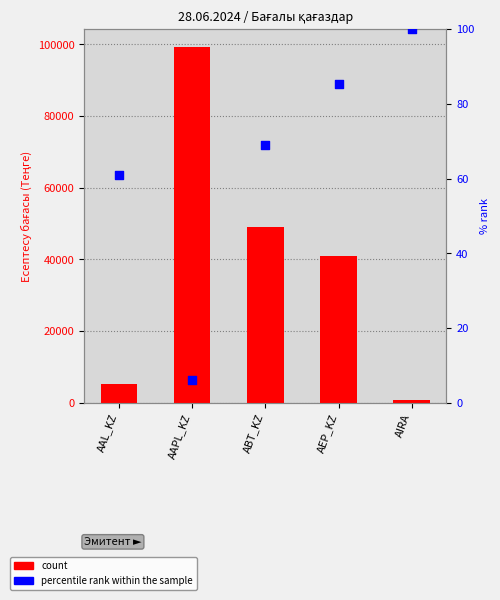

Which series contains the highest Y value?

count